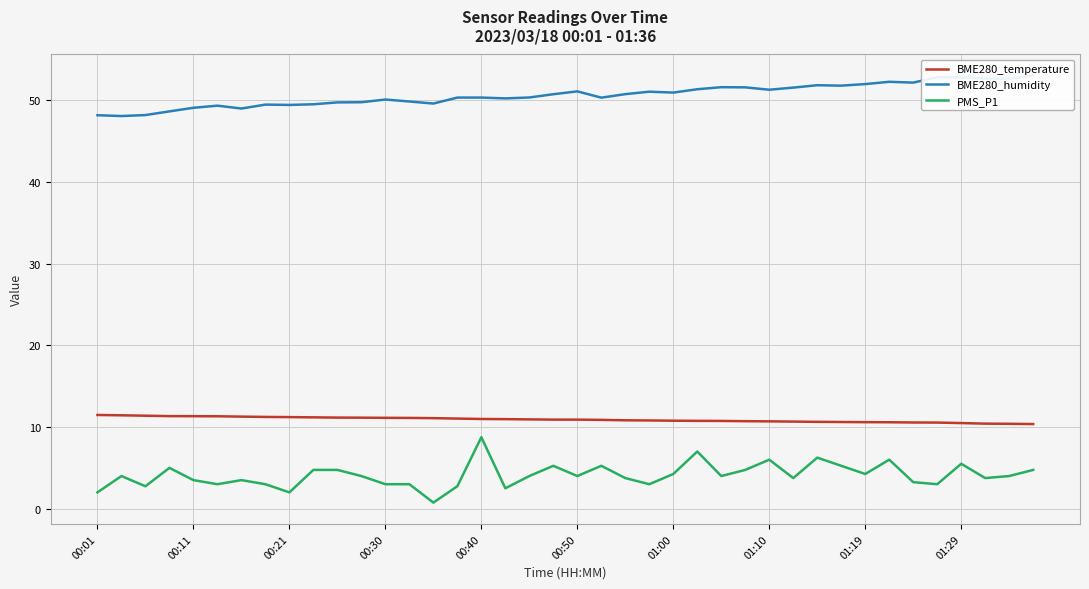

Which series has the largest total across all categories?

BME280_humidity